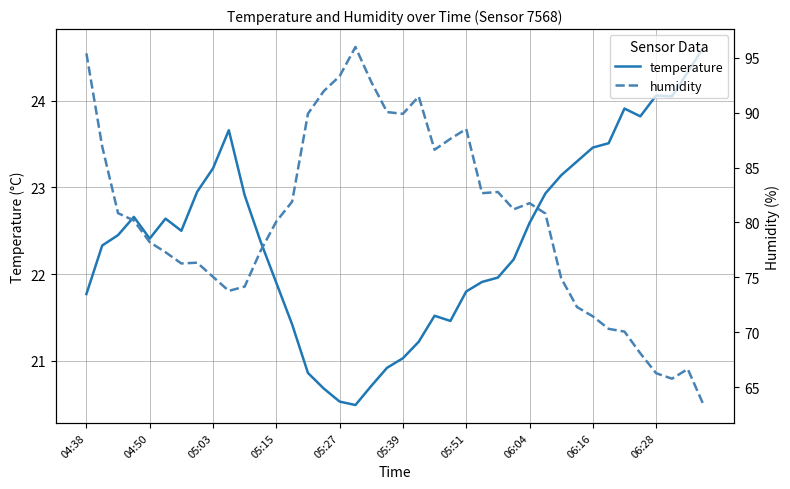

What is the total value across all series at 04:38?

117.2